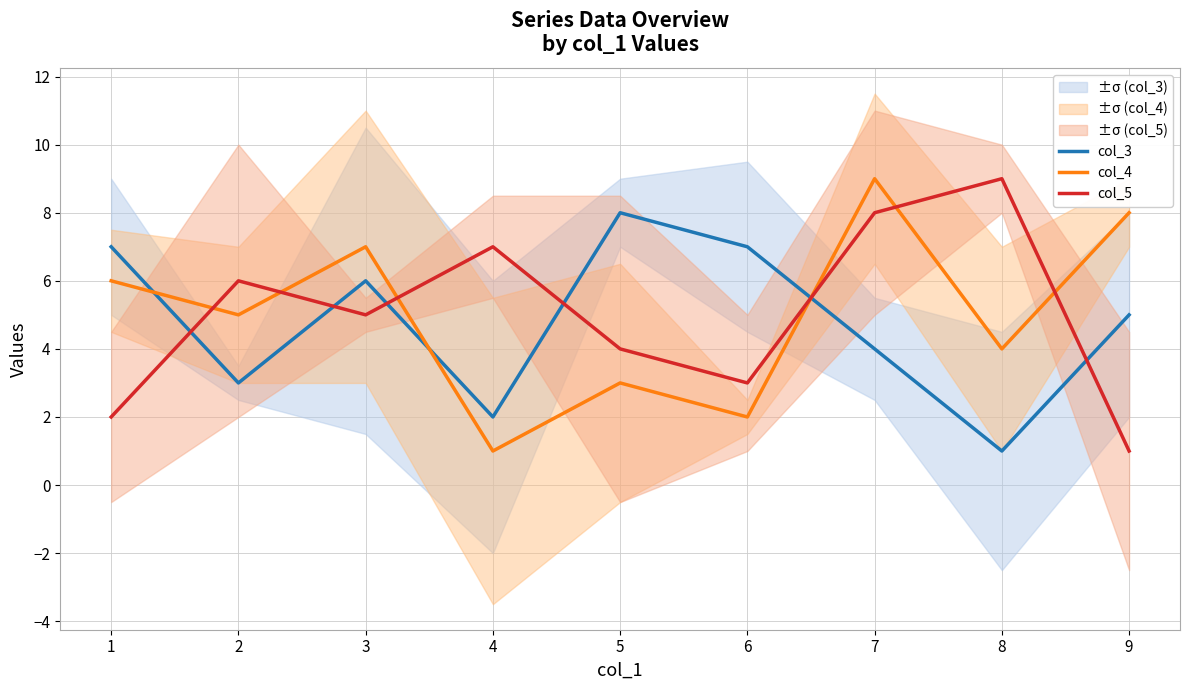

Where is col_3 nearest to the value 4?

7